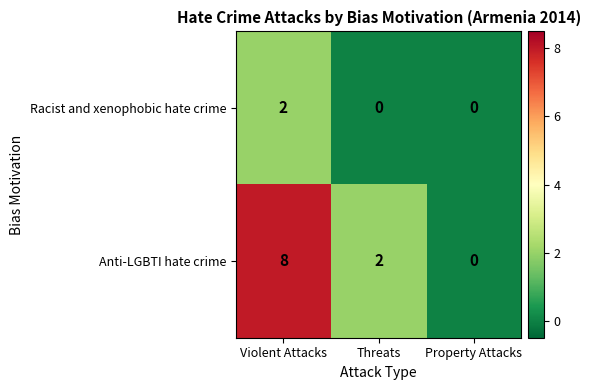

What is the total value across all series at Threats?

2